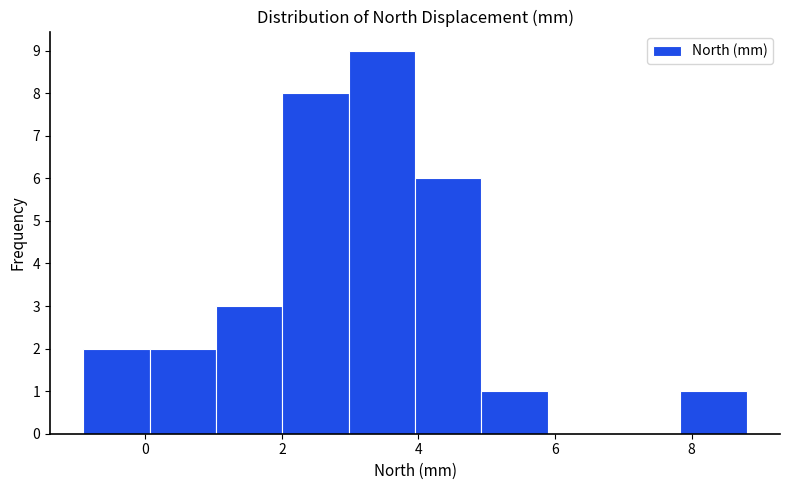

Over which range of the x-axis is the bar tallest?

3.0 to 4.0